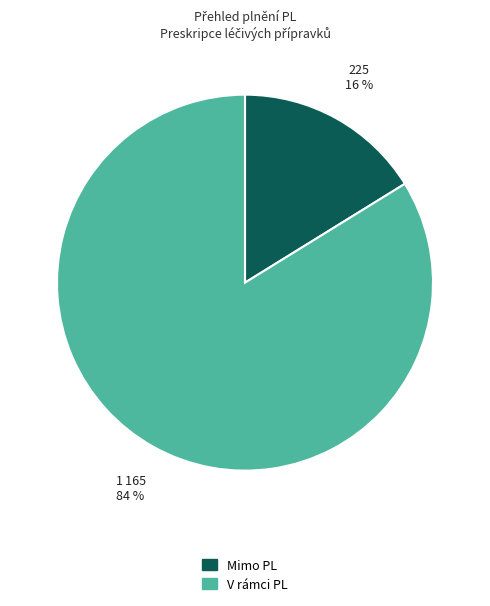

Is it true that V rámci PL is 76% of the pie?

False